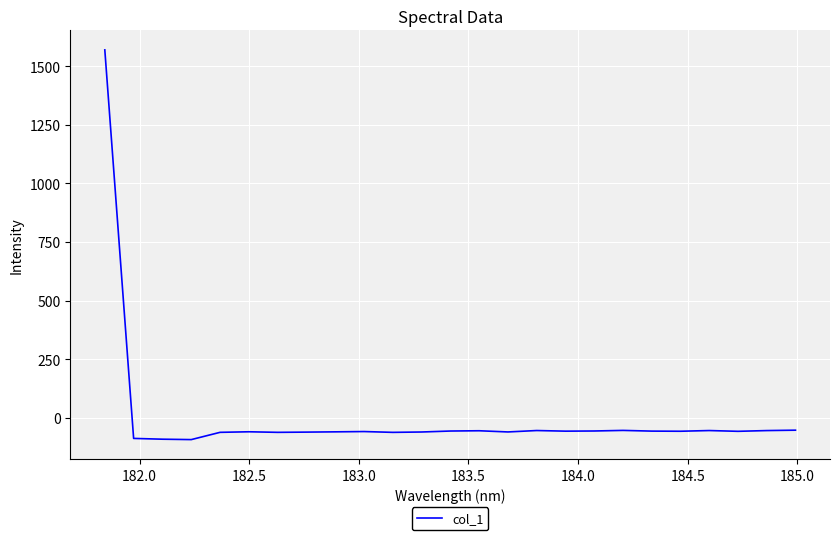

What is the smallest value displayed?

-92.8